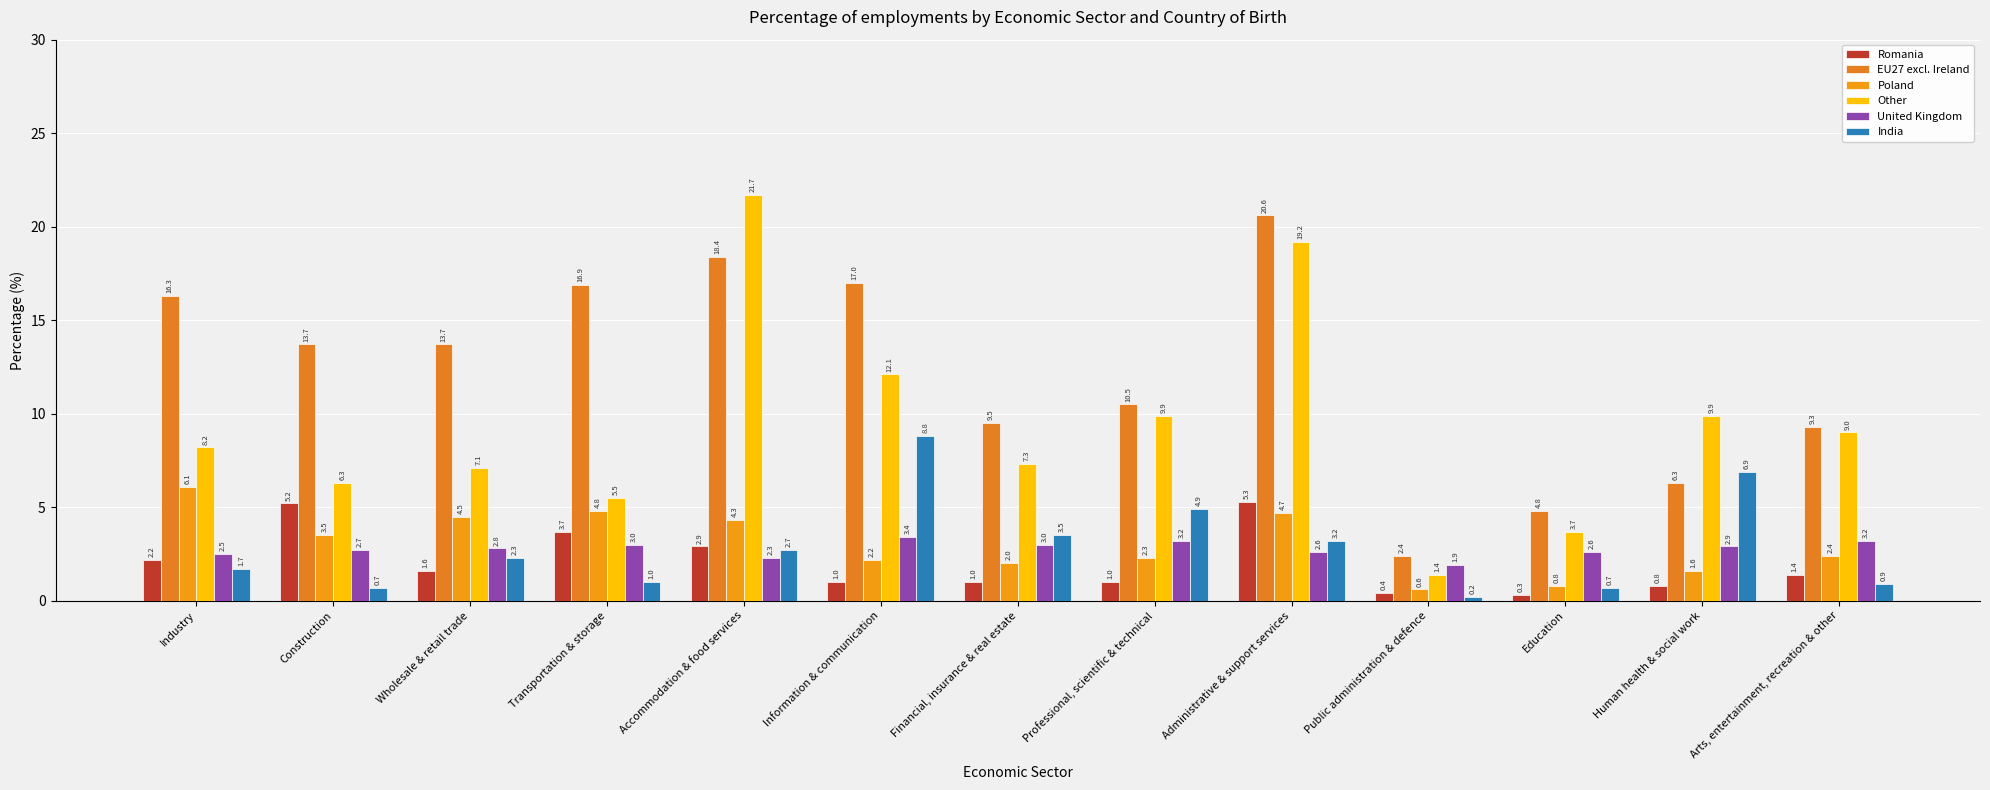

Reading right to left, extract all data points from this chart.

Romania: Arts, entertainment, recreation & other=1.4	Human health & social work=0.8	Education=0.3	Public administration & defence=0.4	Administrative & support services=5.3	Professional, scientific & technical=1.0	Financial, insurance & real estate=1.0	Information & communication=1.0	Accommodation & food services=2.9	Transportation & storage=3.7	Wholesale & retail trade=1.6	Construction=5.2	Industry=2.2
EU27 excl. Ireland: Arts, entertainment, recreation & other=9.3	Human health & social work=6.3	Education=4.8	Public administration & defence=2.4	Administrative & support services=20.6	Professional, scientific & technical=10.5	Financial, insurance & real estate=9.5	Information & communication=17.0	Accommodation & food services=18.4	Transportation & storage=16.9	Wholesale & retail trade=13.7	Construction=13.7	Industry=16.3
Poland: Arts, entertainment, recreation & other=2.4	Human health & social work=1.6	Education=0.8	Public administration & defence=0.6	Administrative & support services=4.7	Professional, scientific & technical=2.3	Financial, insurance & real estate=2.0	Information & communication=2.2	Accommodation & food services=4.3	Transportation & storage=4.8	Wholesale & retail trade=4.5	Construction=3.5	Industry=6.1
Other: Arts, entertainment, recreation & other=9.0	Human health & social work=9.9	Education=3.7	Public administration & defence=1.4	Administrative & support services=19.2	Professional, scientific & technical=9.9	Financial, insurance & real estate=7.3	Information & communication=12.1	Accommodation & food services=21.7	Transportation & storage=5.5	Wholesale & retail trade=7.1	Construction=6.3	Industry=8.2
United Kingdom: Arts, entertainment, recreation & other=3.2	Human health & social work=2.9	Education=2.6	Public administration & defence=1.9	Administrative & support services=2.6	Professional, scientific & technical=3.2	Financial, insurance & real estate=3.0	Information & communication=3.4	Accommodation & food services=2.3	Transportation & storage=3.0	Wholesale & retail trade=2.8	Construction=2.7	Industry=2.5
India: Arts, entertainment, recreation & other=0.9	Human health & social work=6.9	Education=0.7	Public administration & defence=0.2	Administrative & support services=3.2	Professional, scientific & technical=4.9	Financial, insurance & real estate=3.5	Information & communication=8.8	Accommodation & food services=2.7	Transportation & storage=1.0	Wholesale & retail trade=2.3	Construction=0.7	Industry=1.7